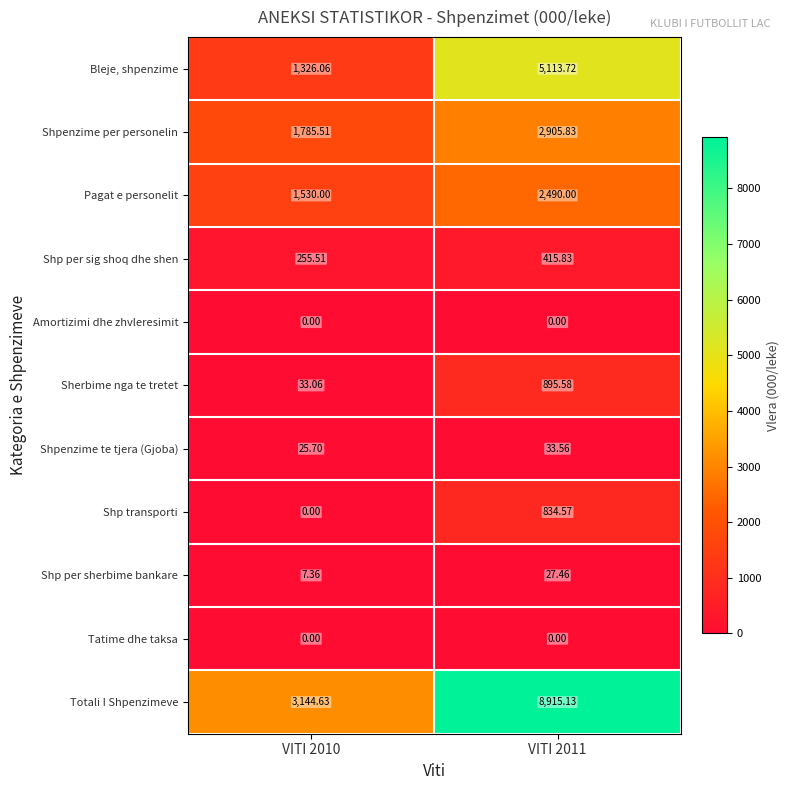

What is the difference between the highest and lowest values at VITI 2011?

8915.1